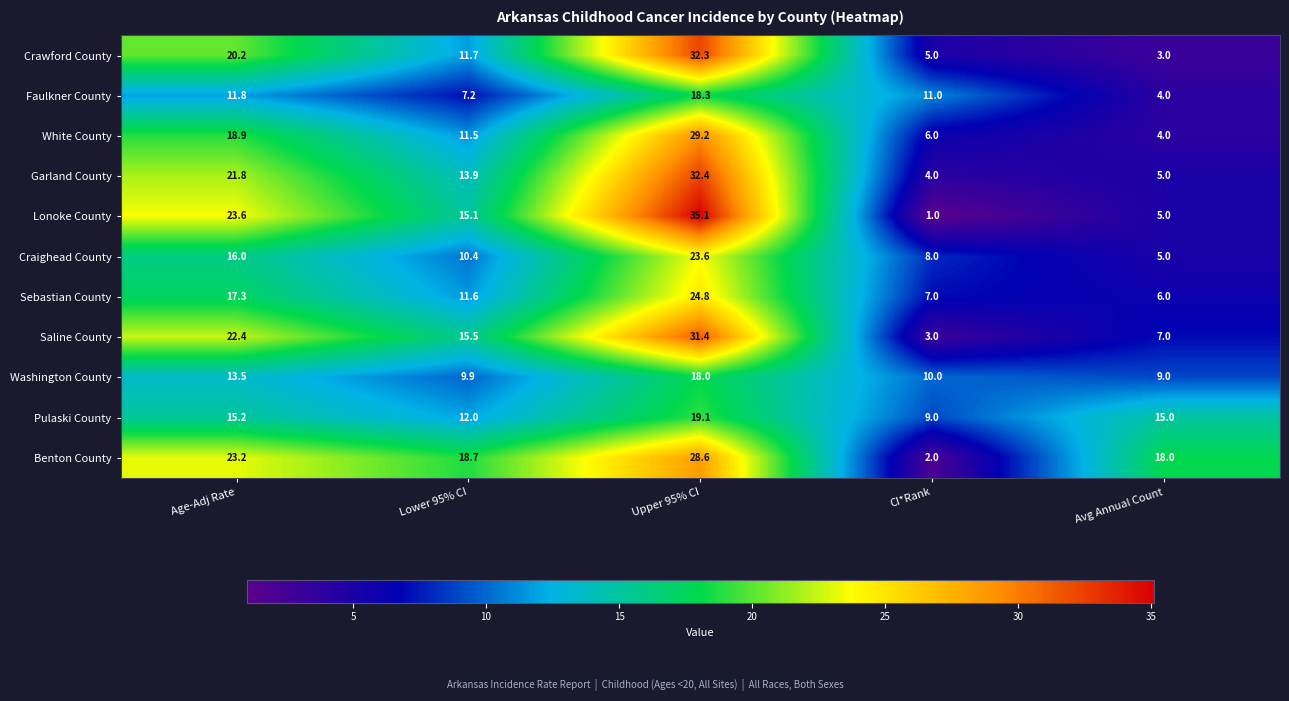

The Lonoke County series shows 5.0 at Avg Annual Count. True or false?

True